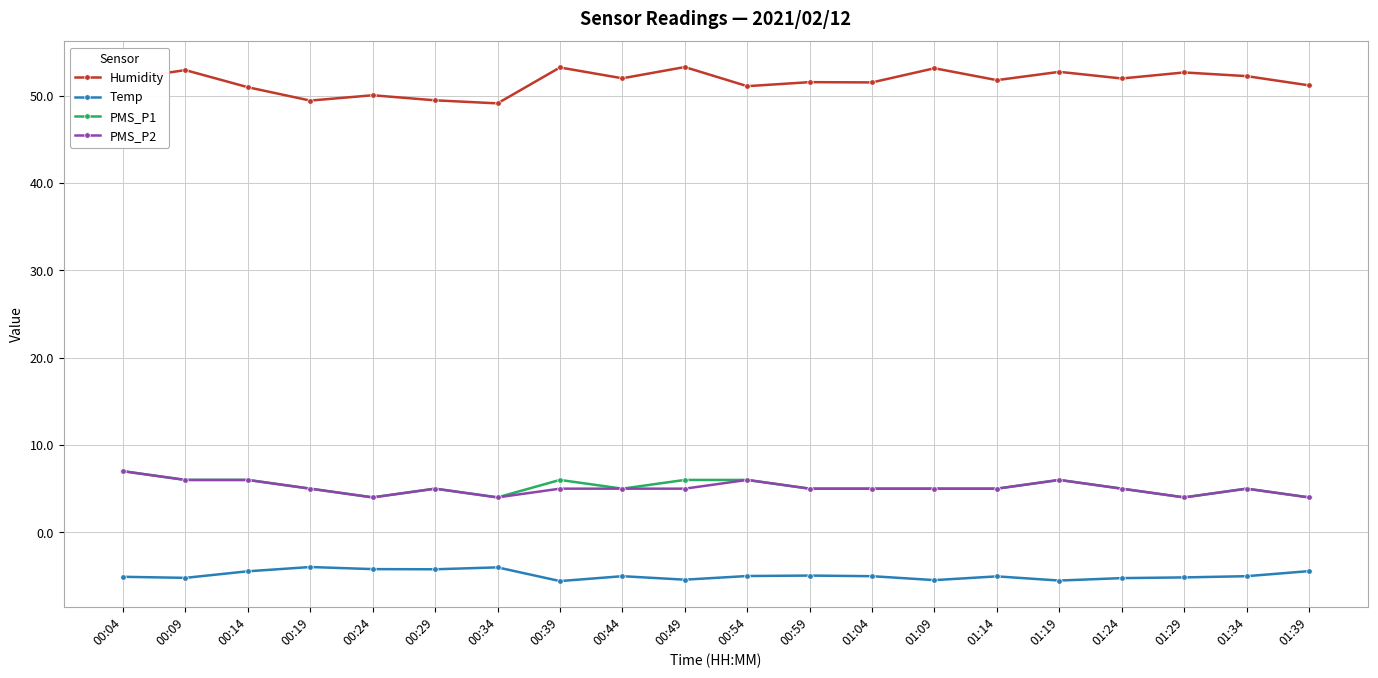

The value of PMS_P2 at 00:54 is 6.0. True or false?

True